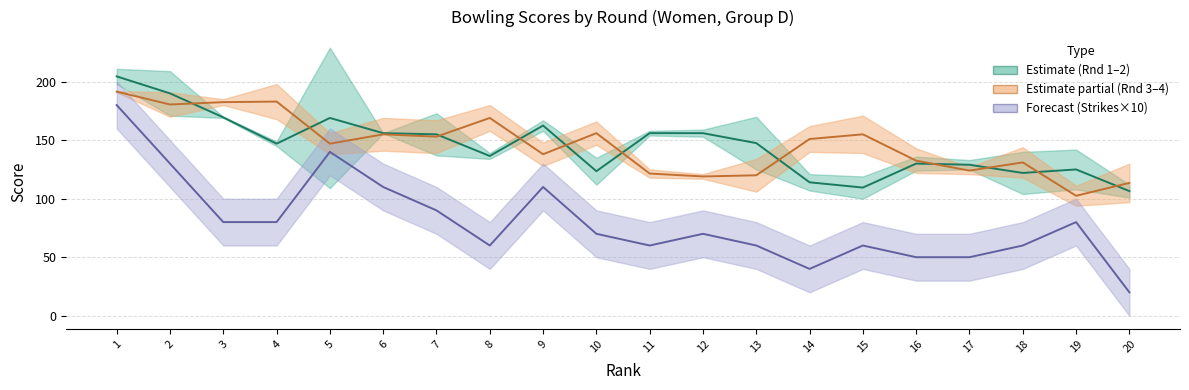

Rank the series at 10 from highest to lowest value.

Round3–4 mid, Round1–2 mid, Strikes mid